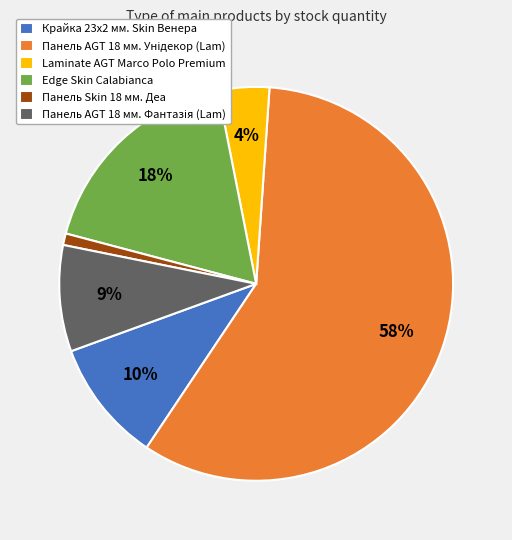

How many segments does this pie chart have?

6